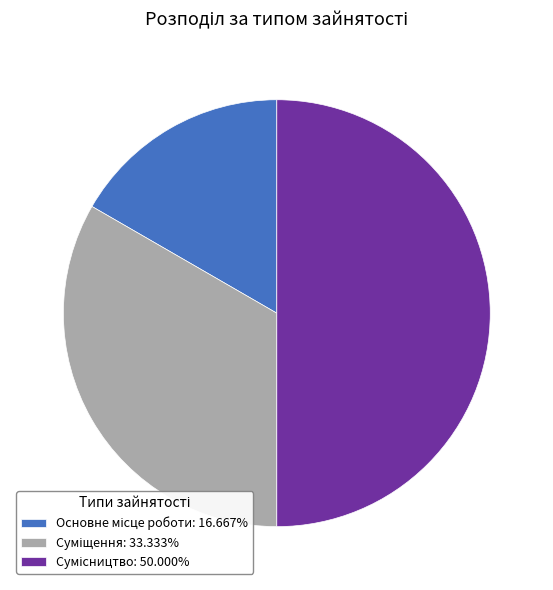

Count the number of slices in the pie.

3